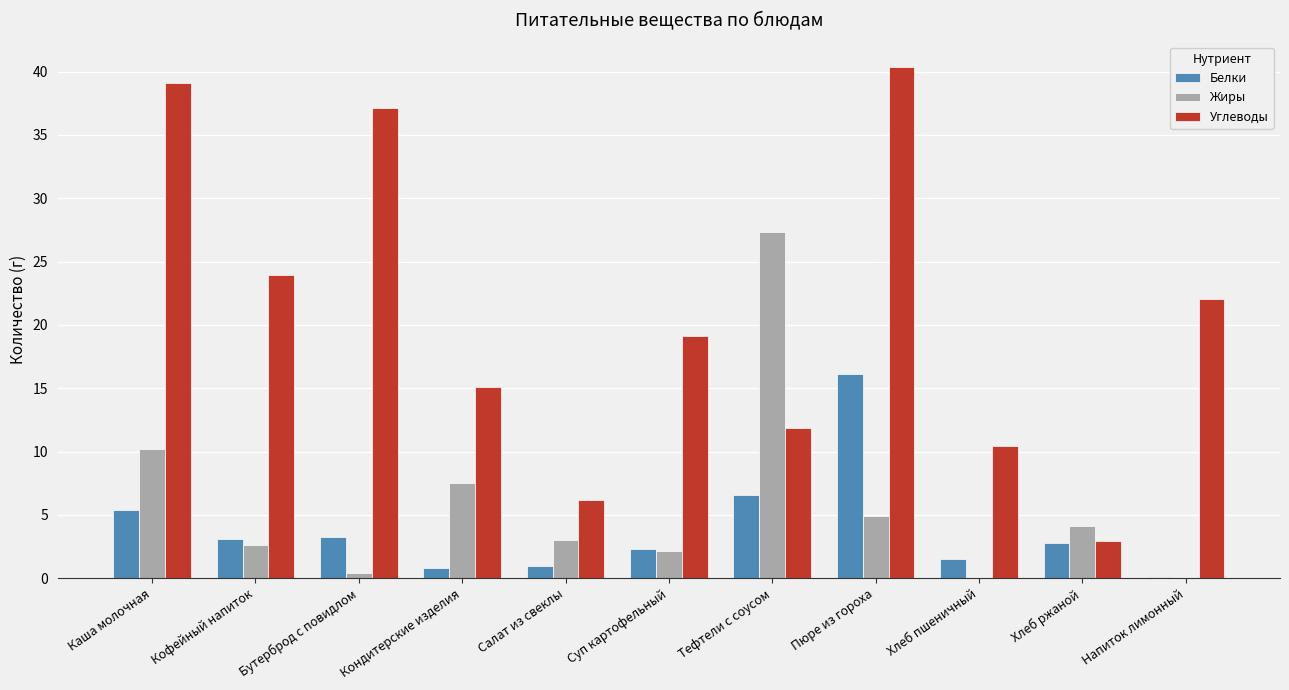

Which series has the largest total across all categories?

Углеводы